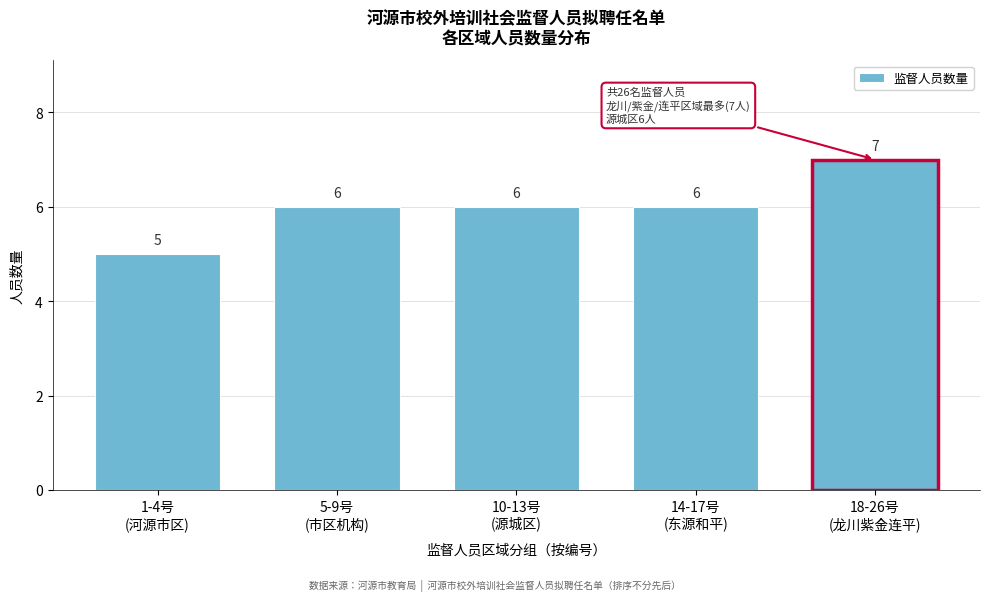

Reading right to left, transcribe all the data shown in this chart.

7	6	6	6	5